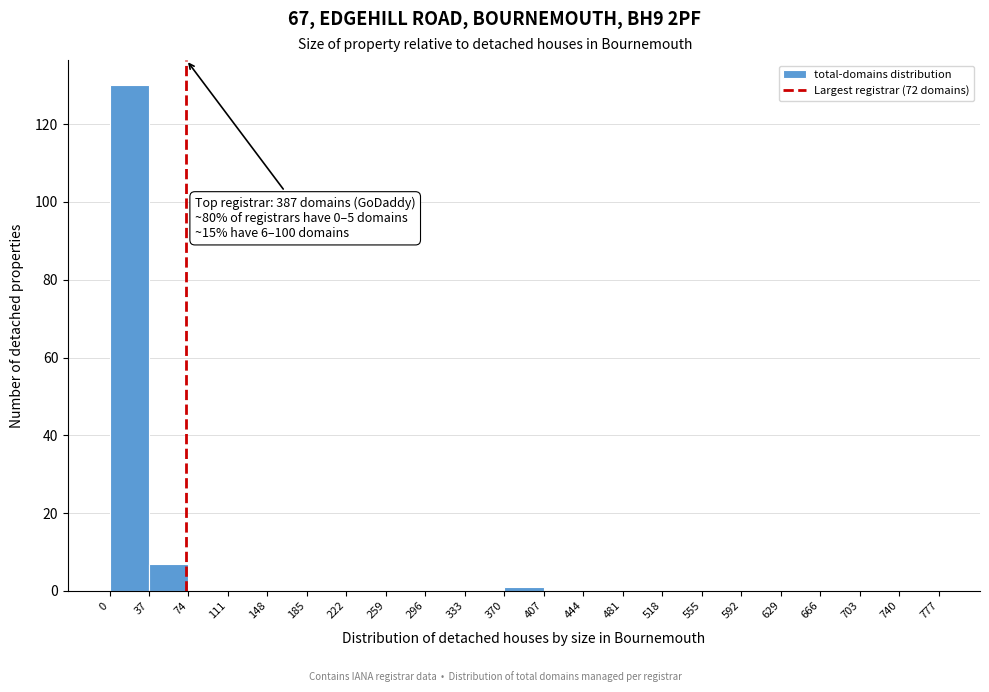

Which range on the x-axis has the tallest bar?

0 to 37